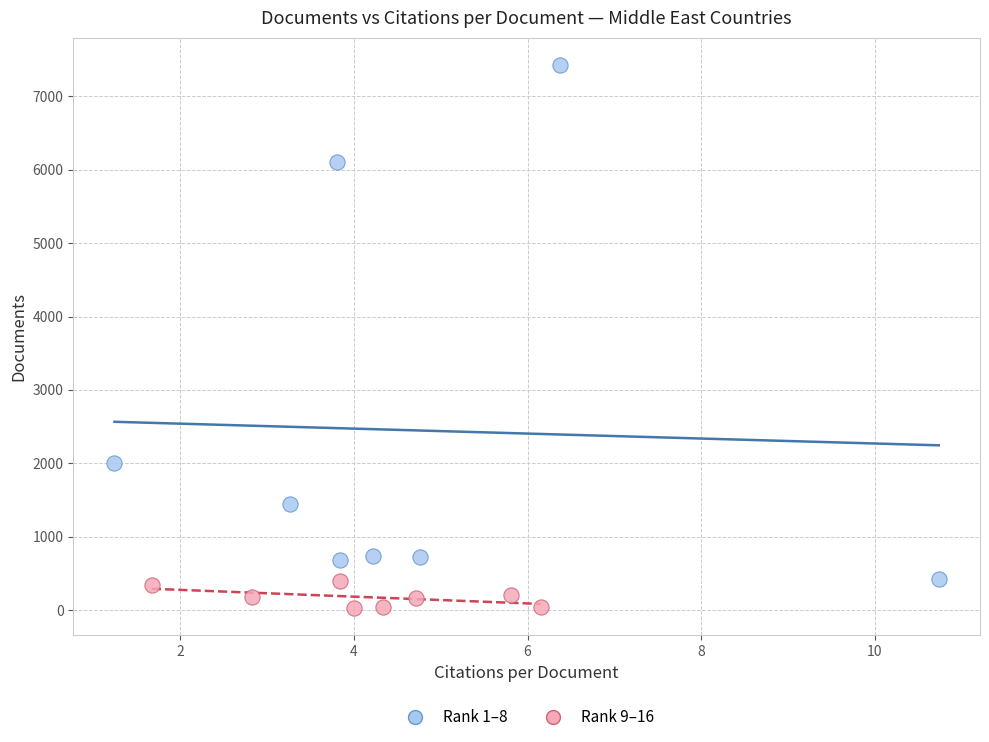

Which series reaches the maximum Y coordinate?

Rank 1–8